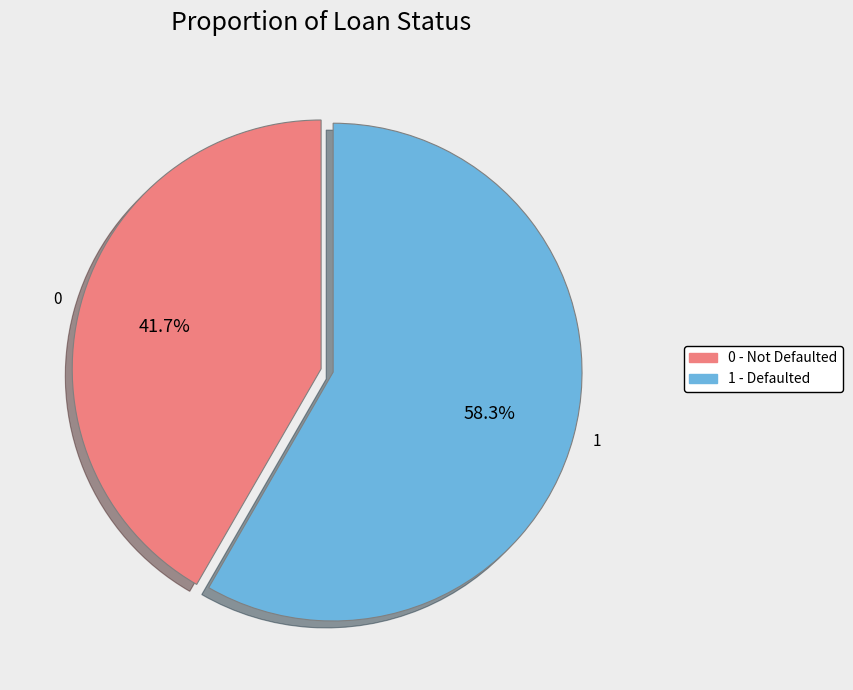

Which slice represents more than half of the pie?

1